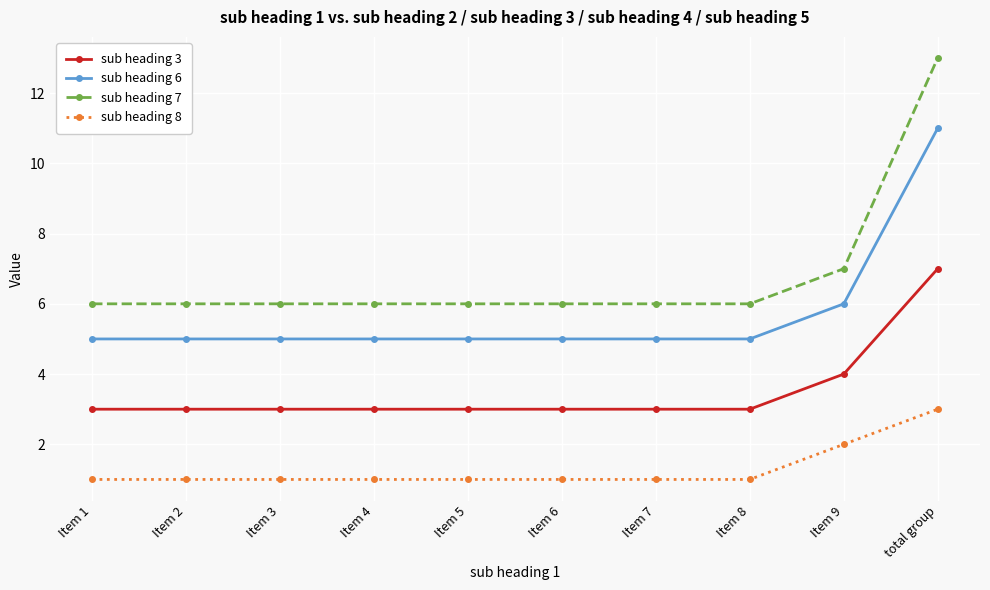

Does the chart display data point markers on the line(s)?

Yes